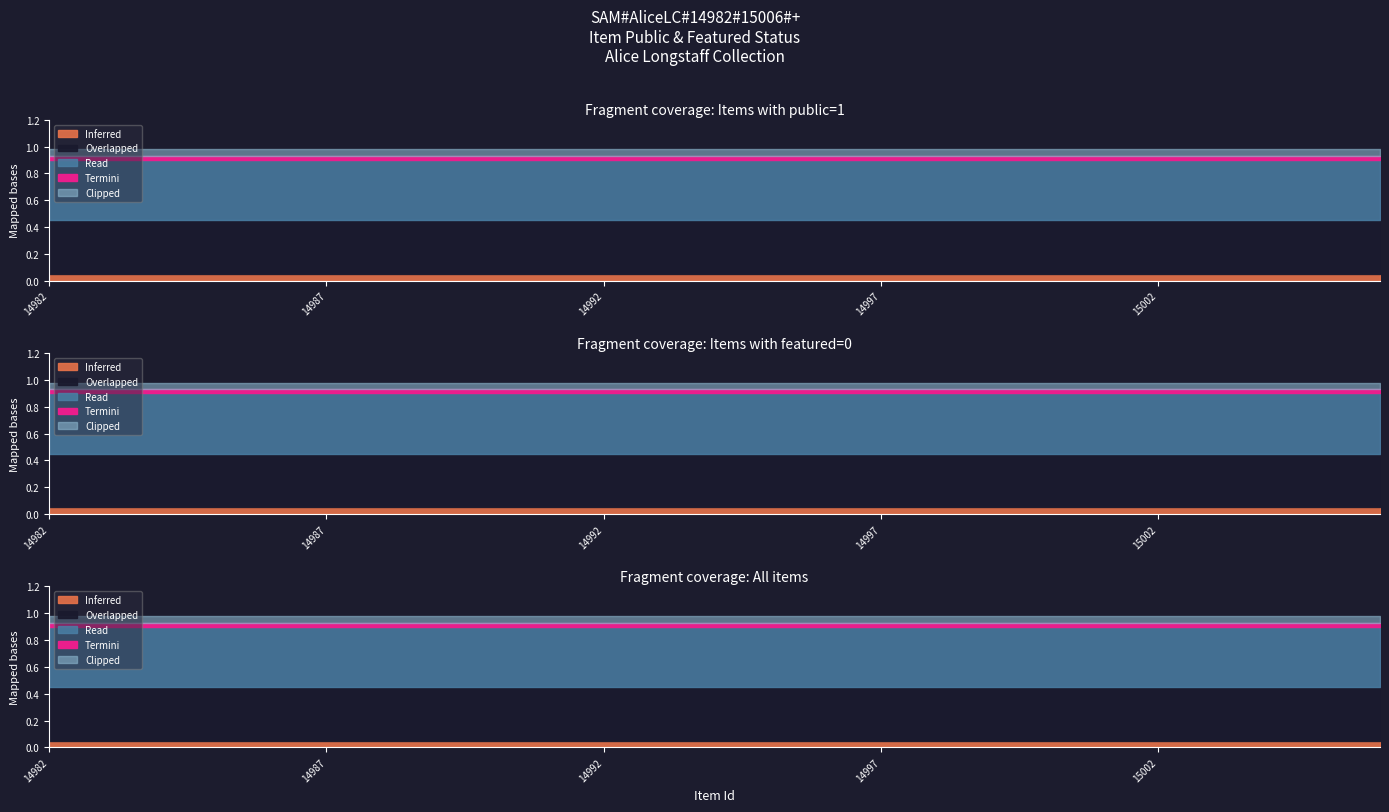

True or false: featured and public intersect in this chart.

False